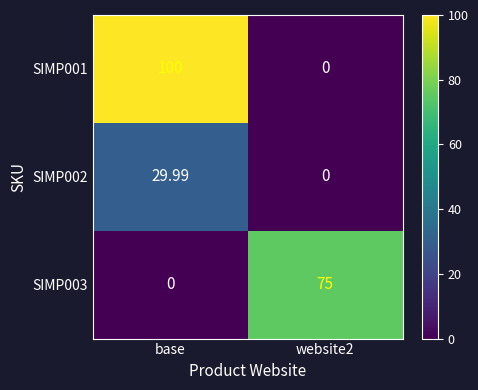

Which label corresponds to the largest value in the chart?

base